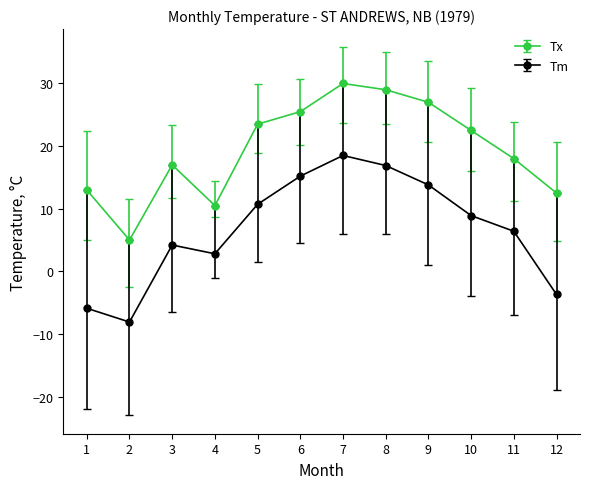

Which series has the largest range (max minus min)?

Tm